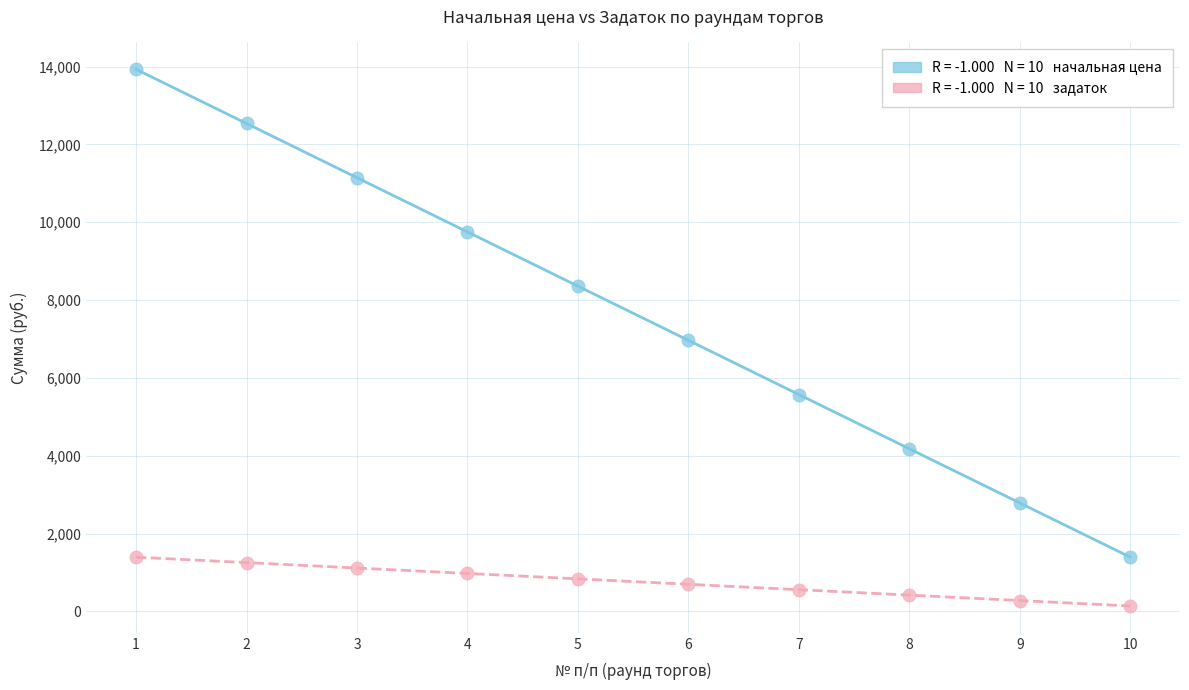

Across all data points, what is the range of X values (max minus min)?

9.0